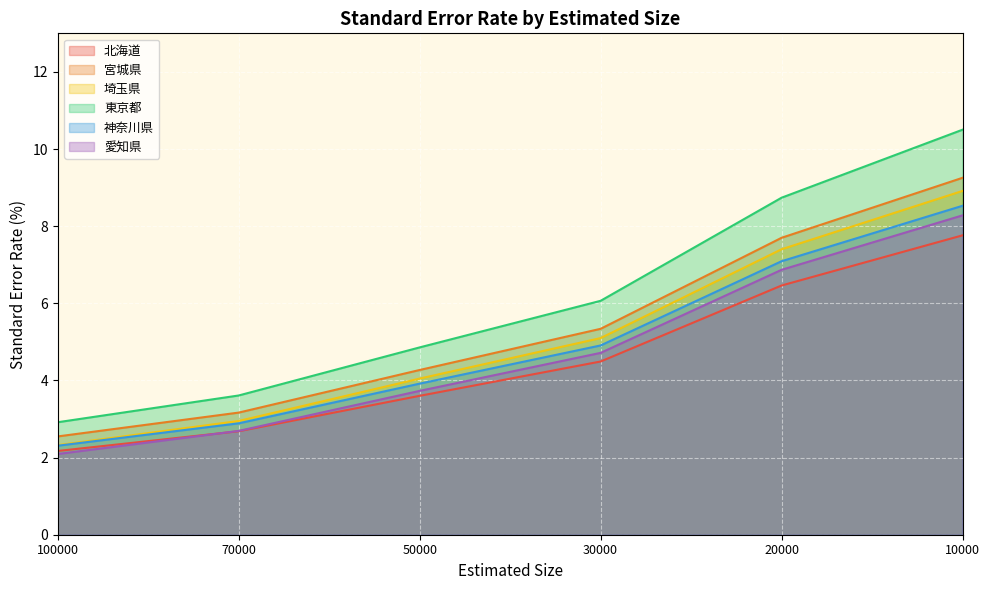

True or false: 北海道 and 埼玉県 cross at least once.

False